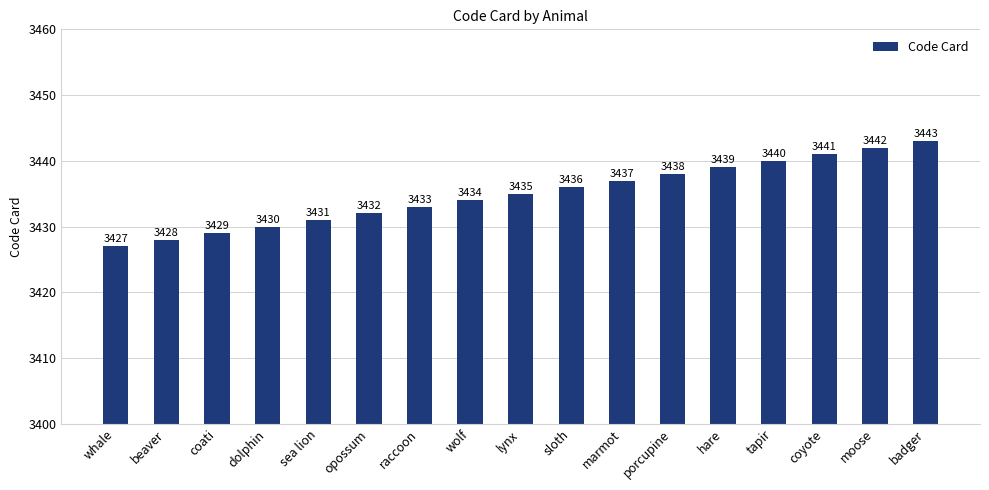

Approximately how many times larger is the value at tapir compared to coati?

1.0